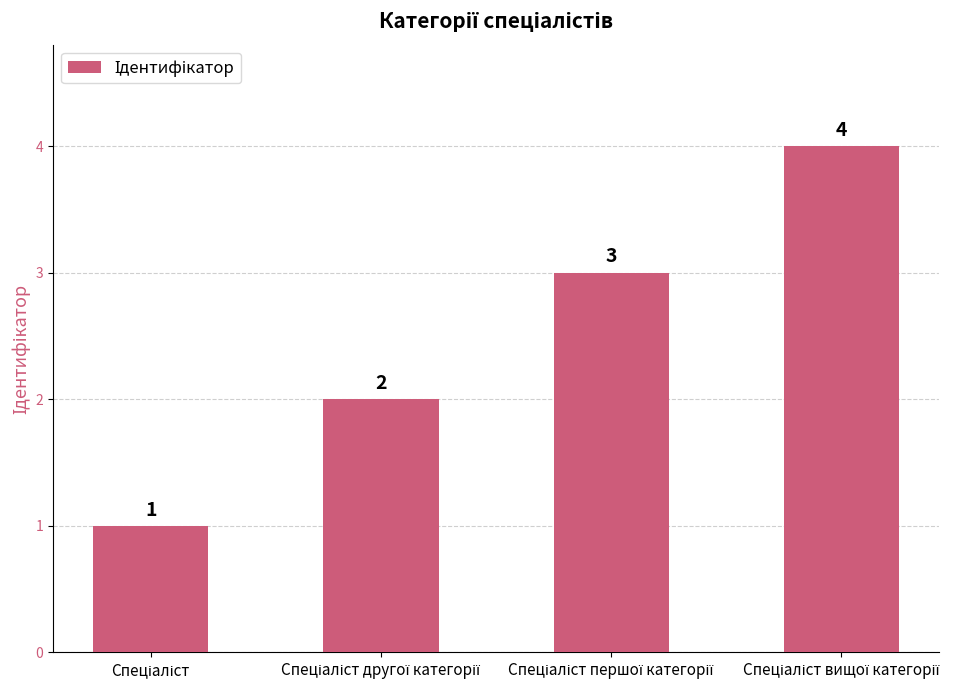

What is the maximum value shown in the chart?

4